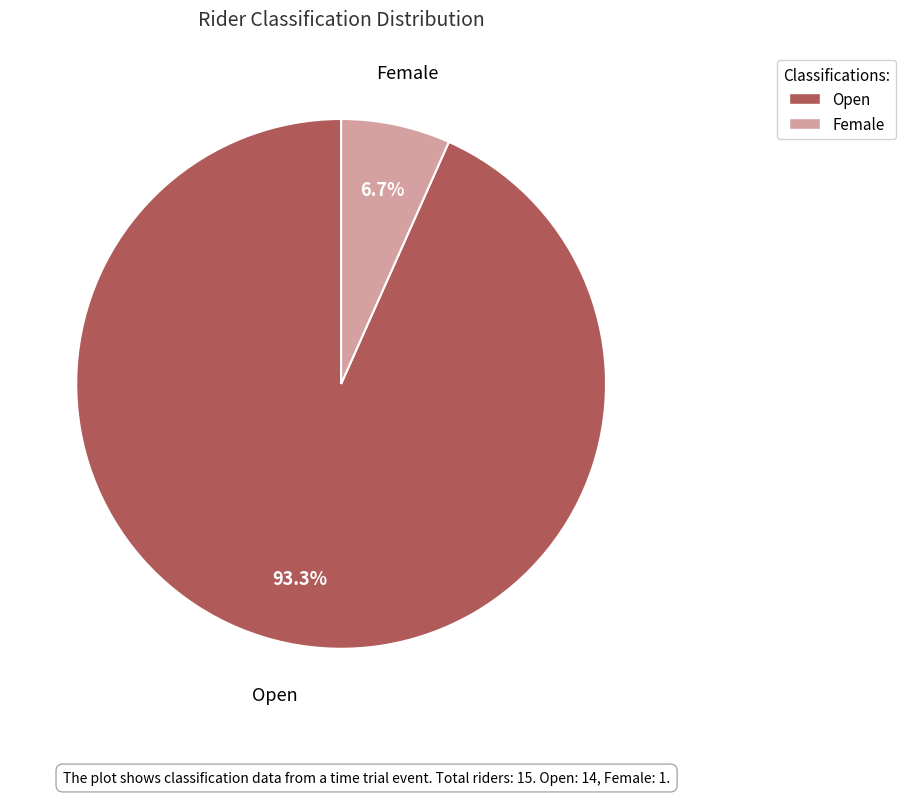

How many segments does this pie chart have?

2